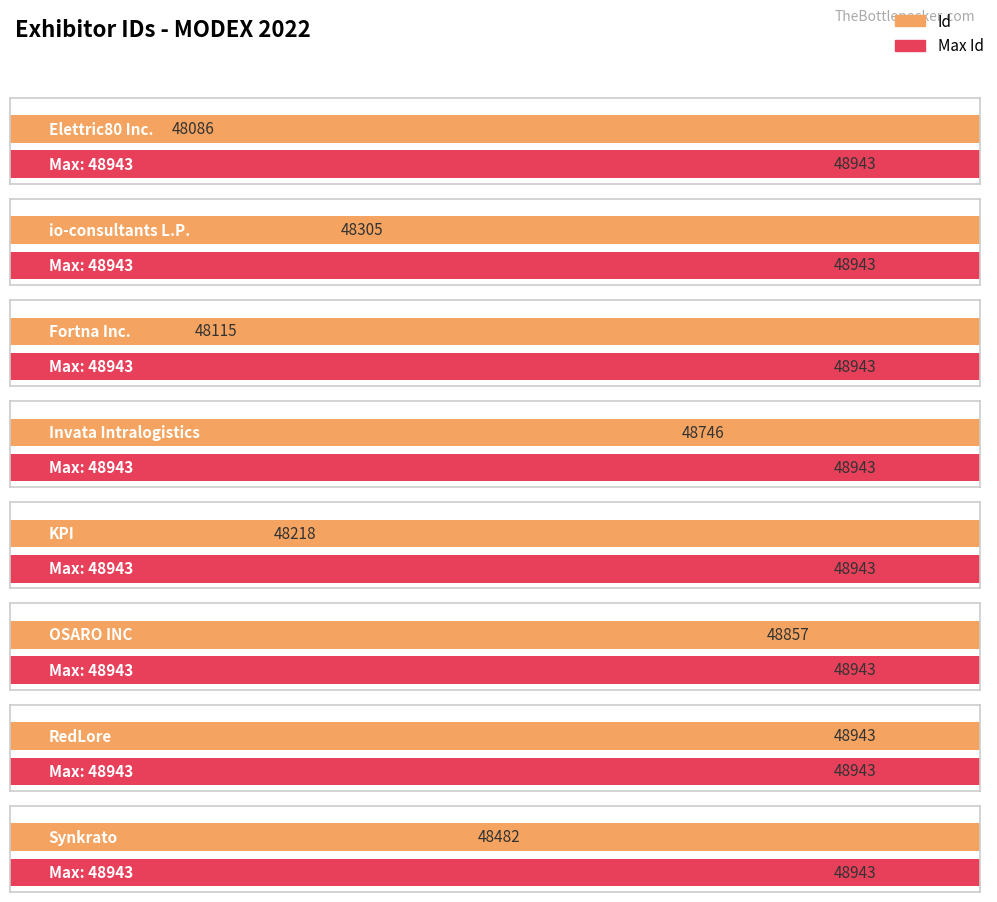

Where does the data first go above 48482?

Invata Intralogistics